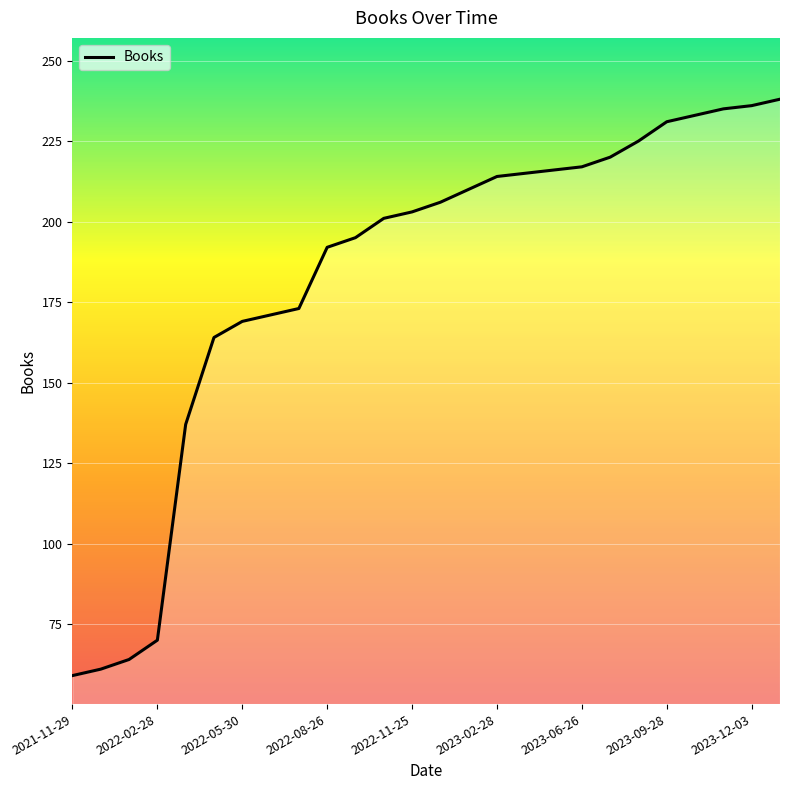

What is the difference between the maximum and minimum values?

179